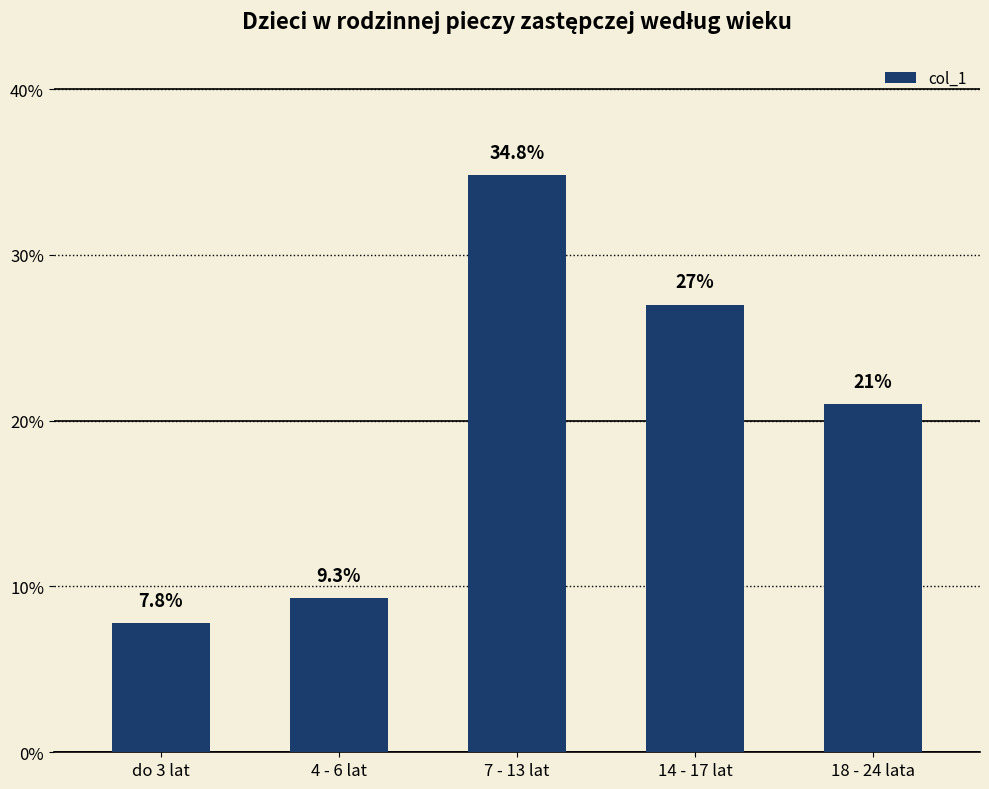

Reading right to left, what are all the values shown in this chart?

18 - 24 lata=0.2	14 - 17 lat=0.3	7 - 13 lat=0.3	4 - 6 lat=0.1	do 3 lat=0.1